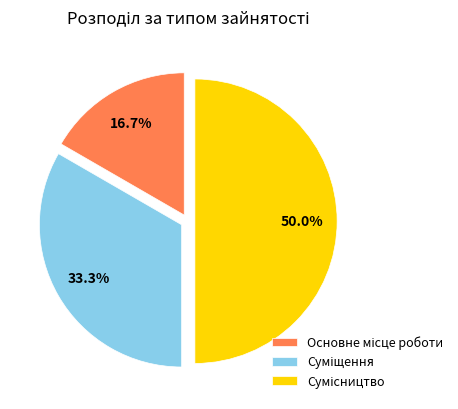

How many segments does this pie chart have?

3